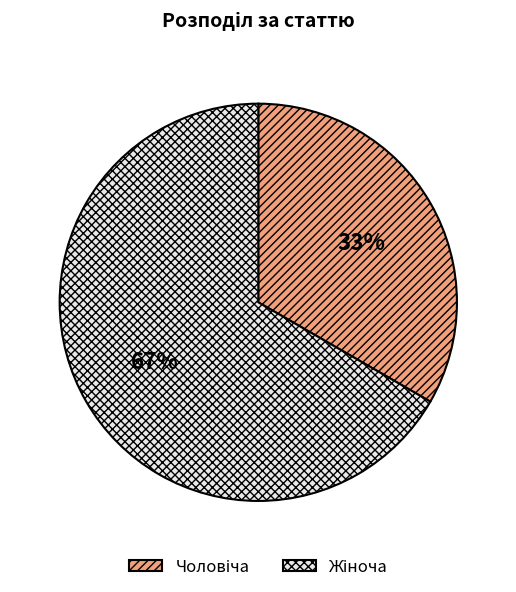

To the nearest percent, what is the average slice percentage?

50%